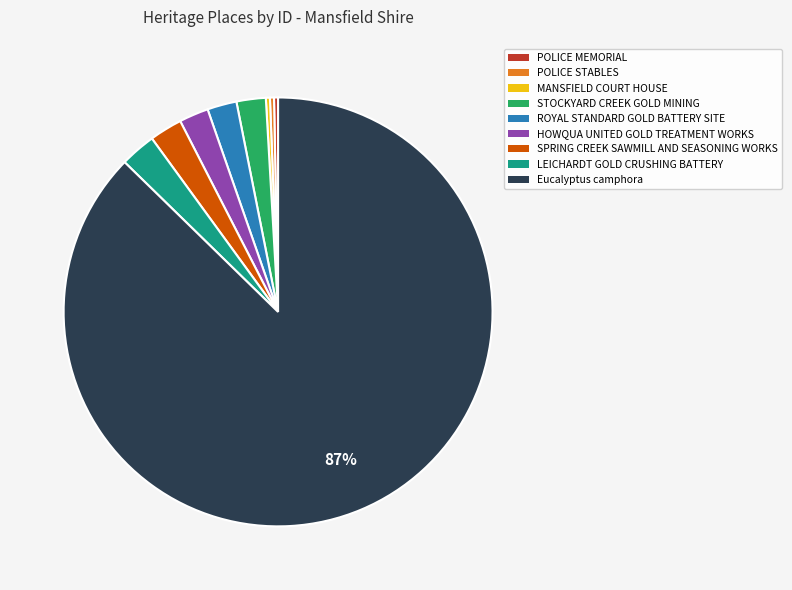

Is there any slice that represents more than half of the pie?

Yes